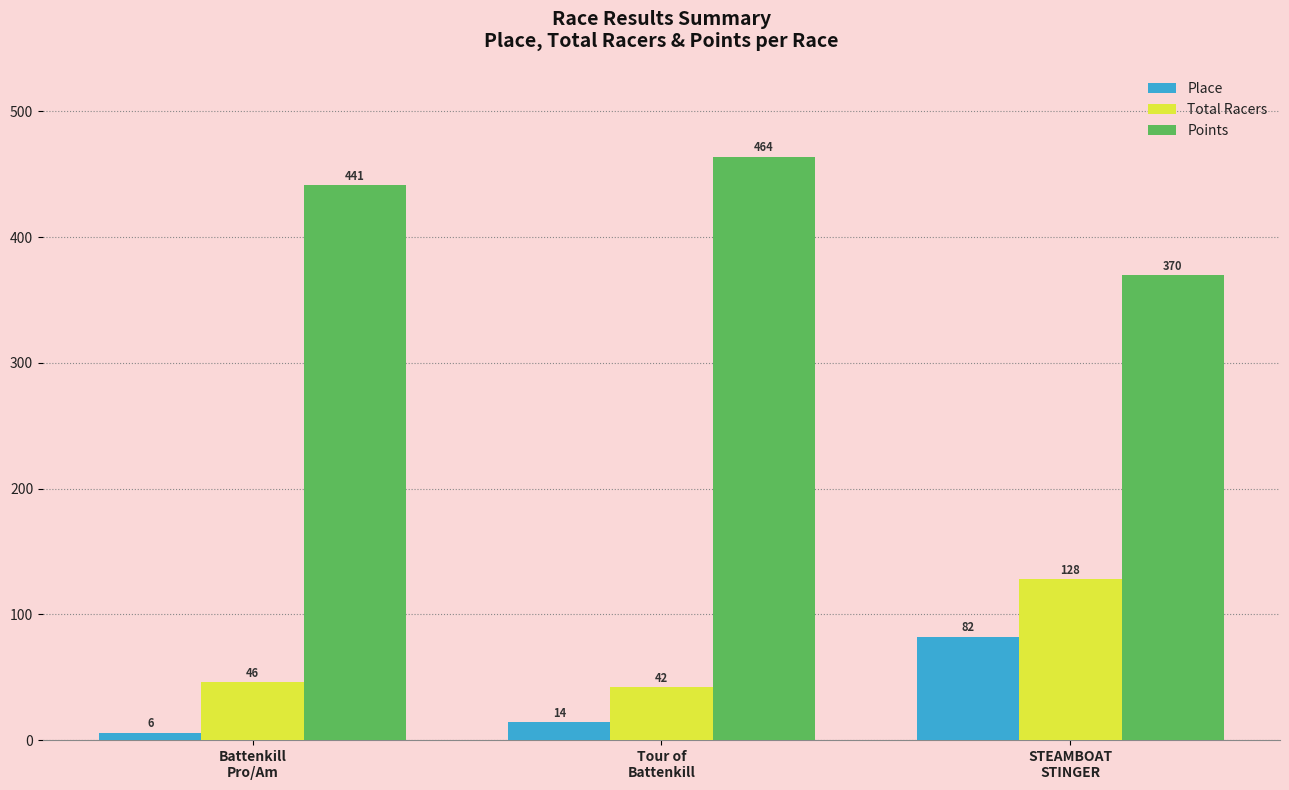

Which label corresponds to the smallest value in the chart?

Battenkill
Pro/Am